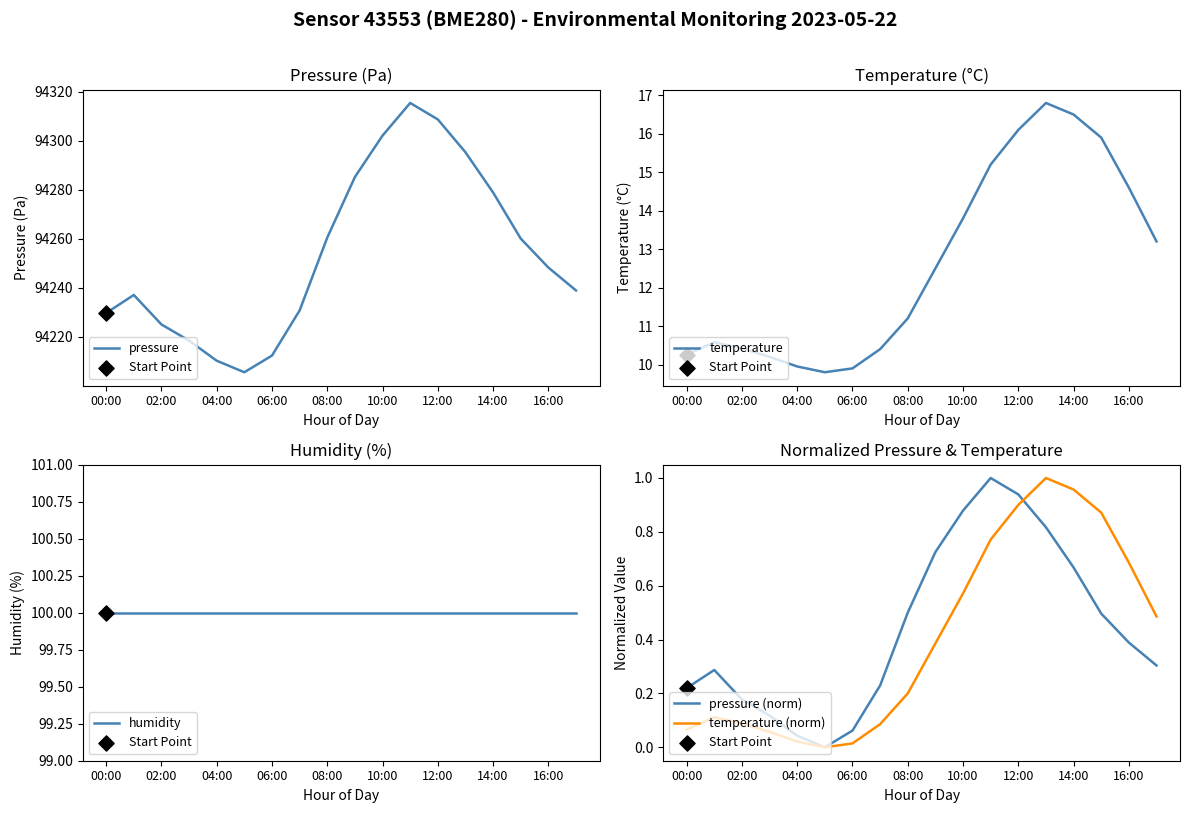

Which series has the largest total across all categories?

pressure